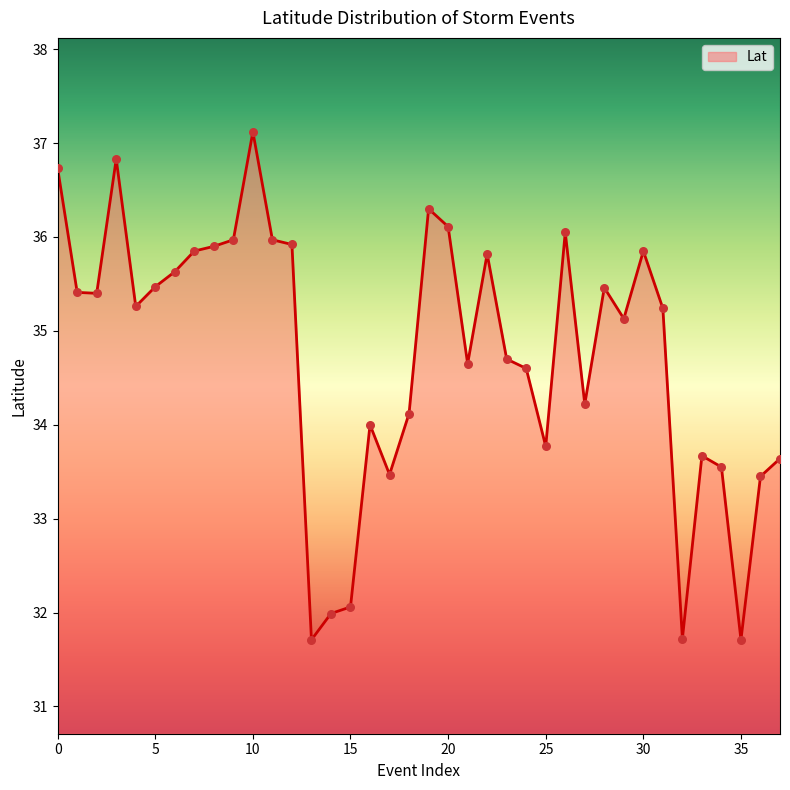

What is the difference between the maximum and minimum values?

5.4